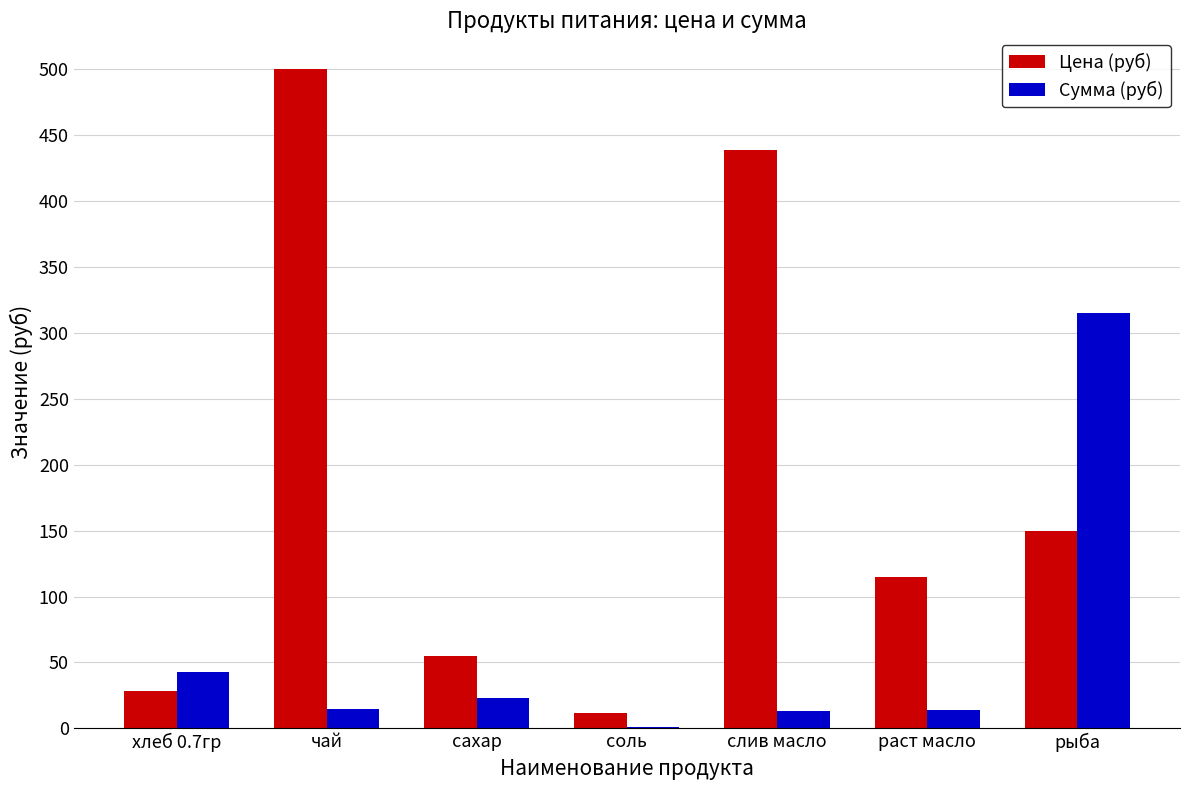

Count the number of data series in this chart.

2